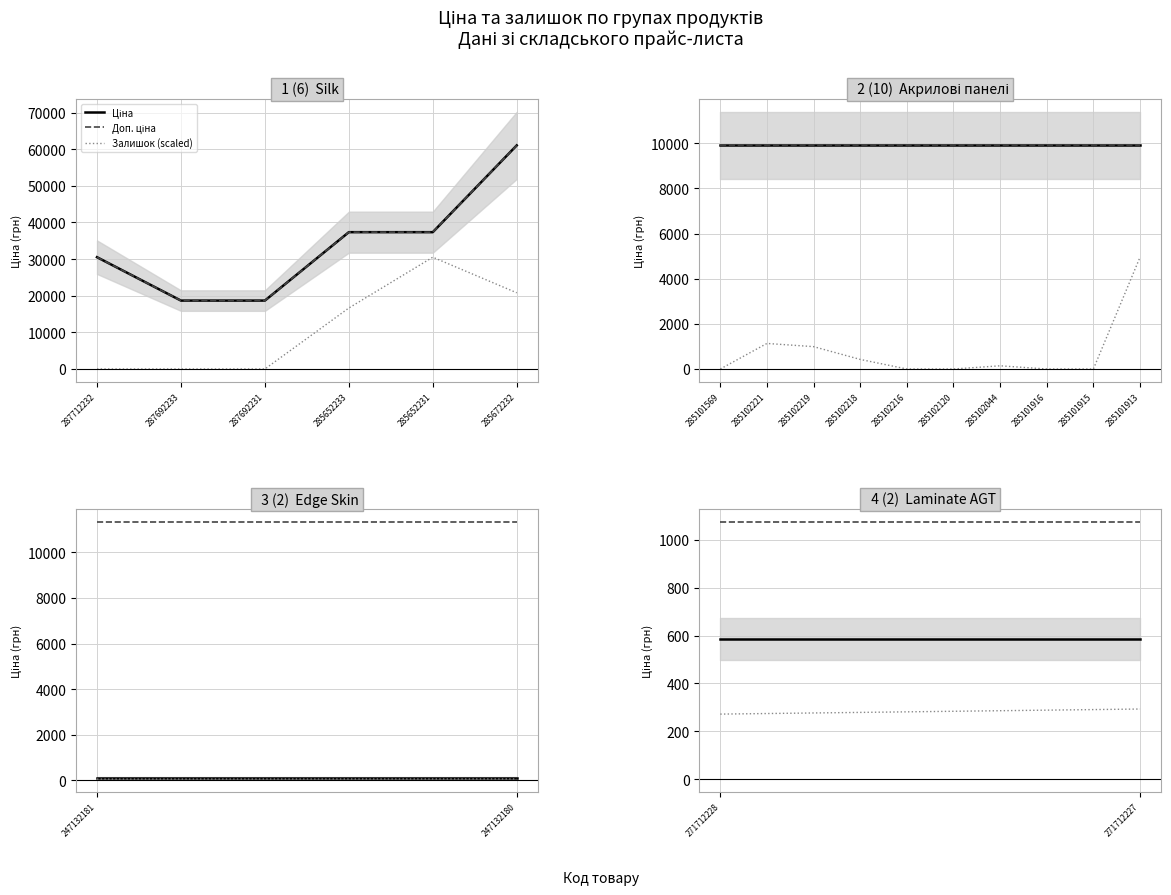

Reading right to left, extract all data points from this chart.

Ціна: 586.0	586.0
Доп. ціна: 1074.5	1074.5
Залишок (scaled): 293.0	271.8